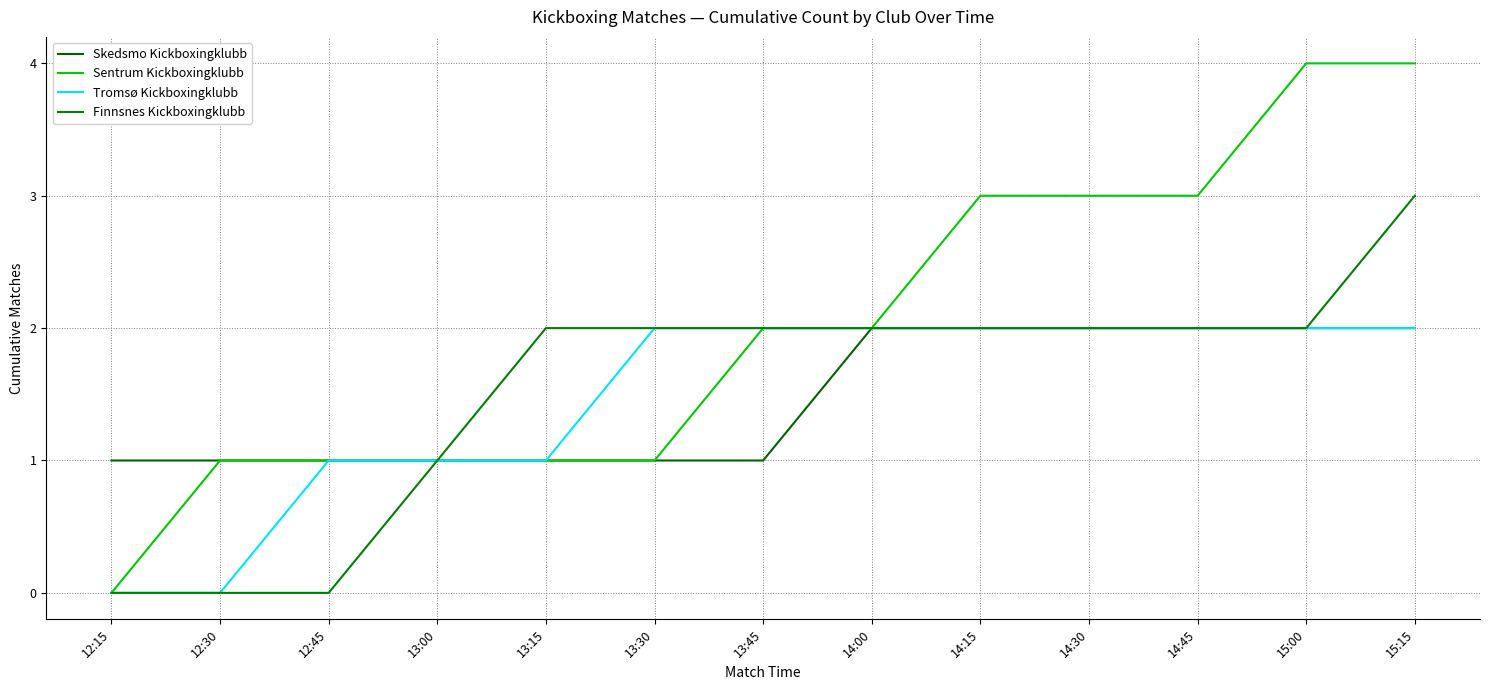

What is the difference between the second highest and second lowest values in the Sentrum Kickboxingklubb series?

3